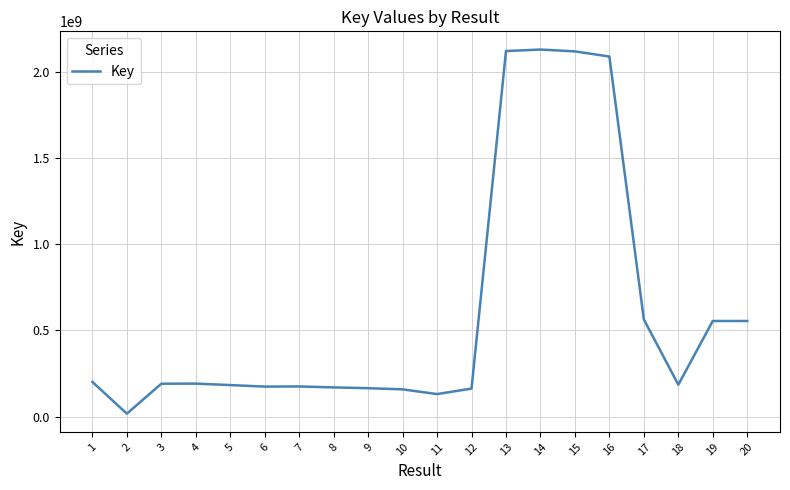

True or false: the data shows 3167385952 at 16.

False